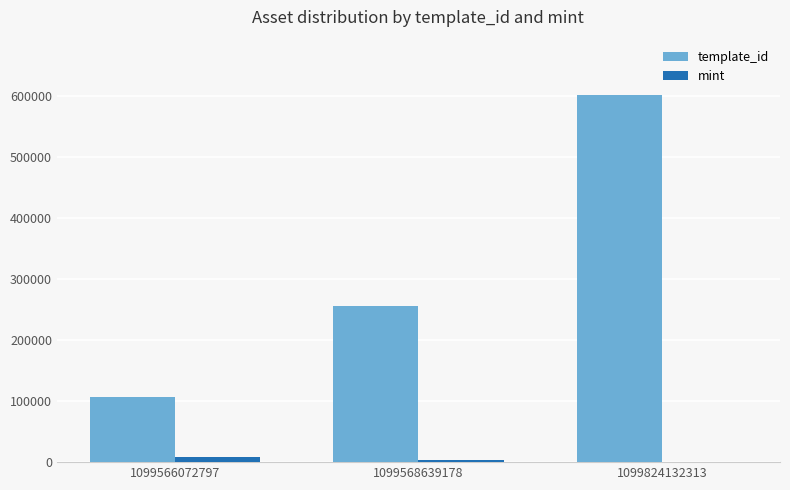

At which label does mint first exceed 3506?

1099566072797